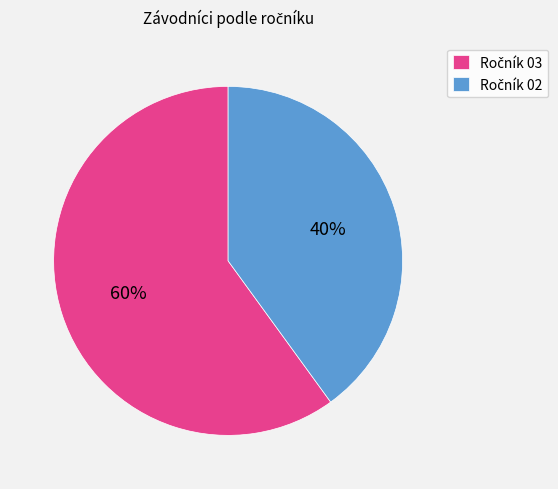

To the nearest percent, what is the difference between the largest and smallest slice percentages?

20%